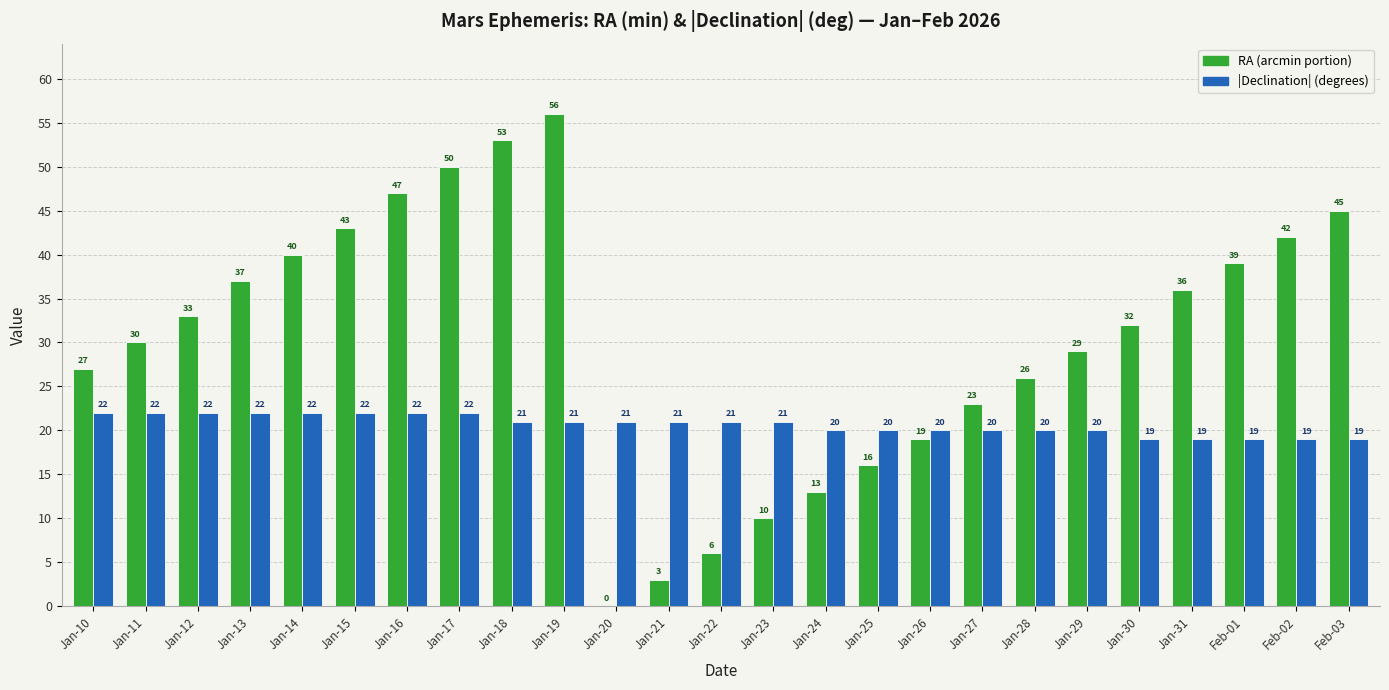

Which series changed the most between Jan-19 and Jan-29?

RA (arcmin portion)